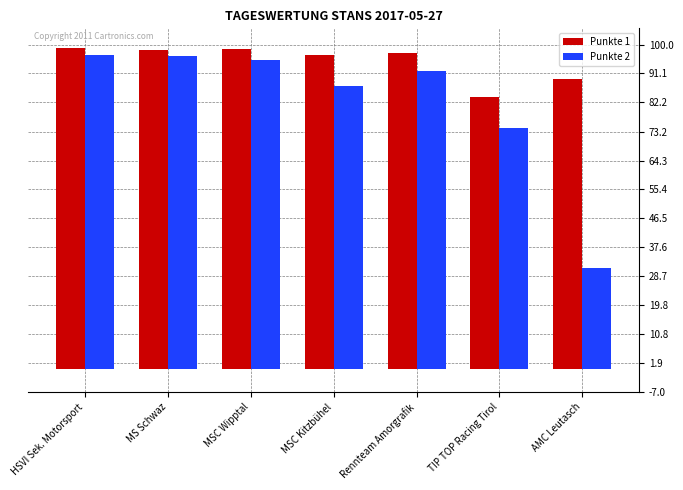

What is the sum of the Punkte 2 values at Rennteam Amorgrafik and AMC Leutasch?

123.1